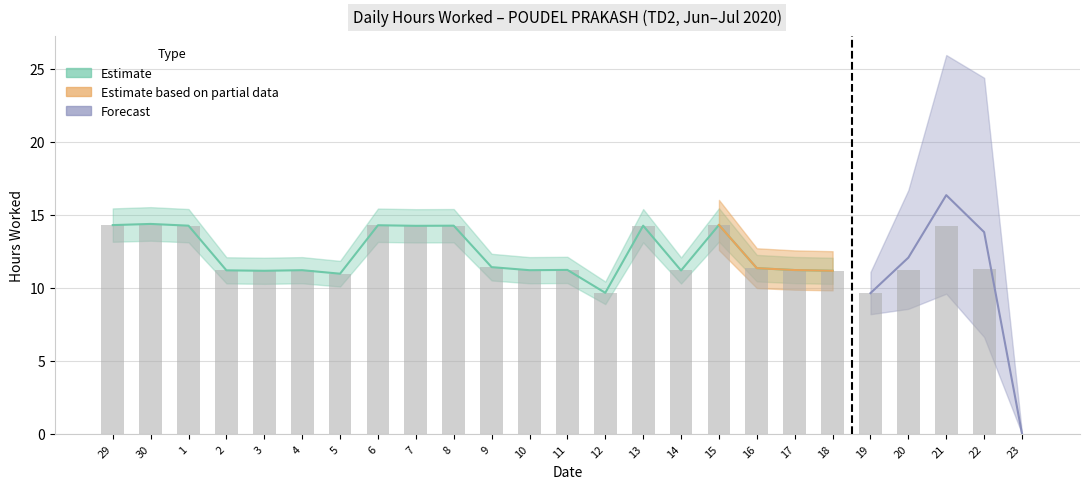

Which has a higher value, 9 or 30?

30